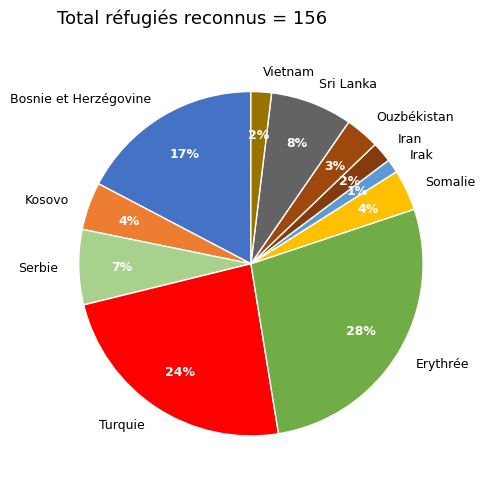

True or false: Bosnie et Herzégovine accounts for 12% of the total.

False